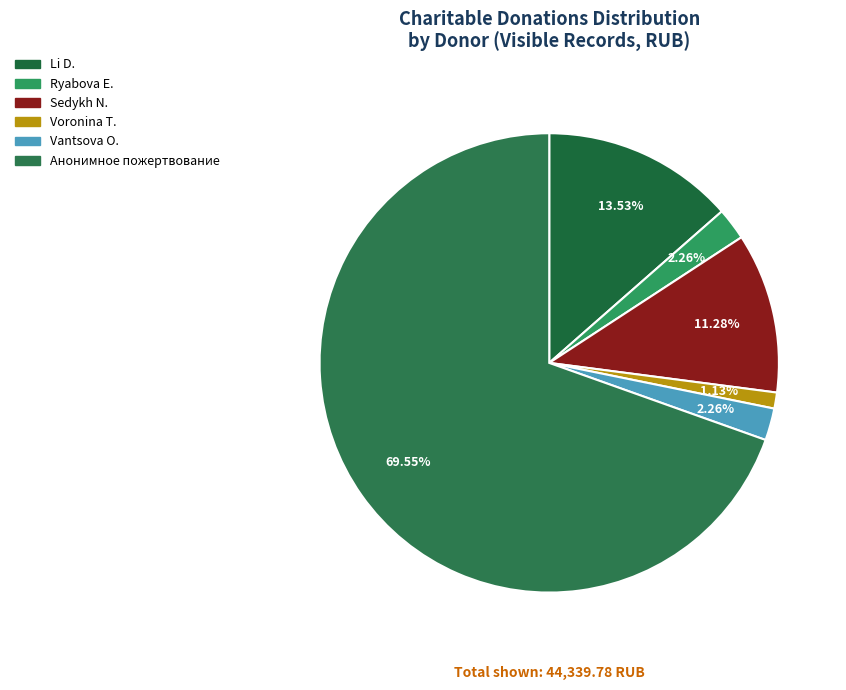

How many slices are in this pie chart?

6